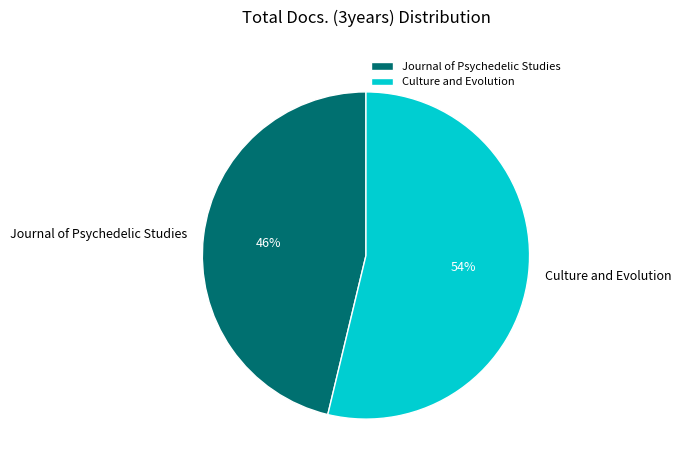

The Culture and Evolution slice represents 62% of the pie. True or false?

False